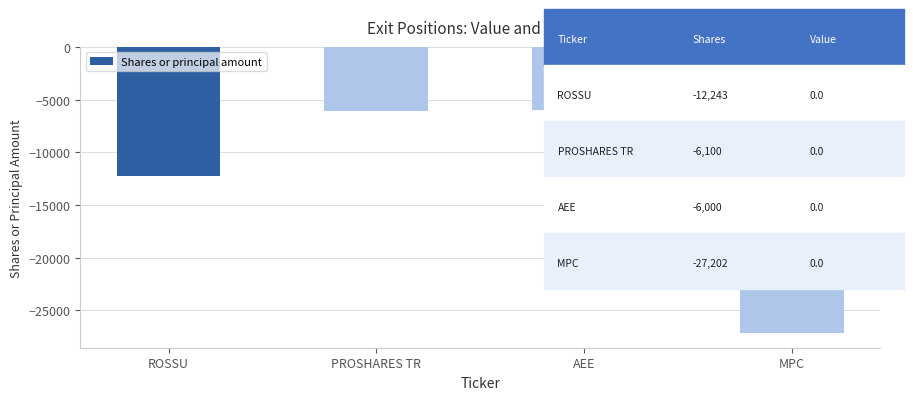

Does the chart contain any negative values?

Yes